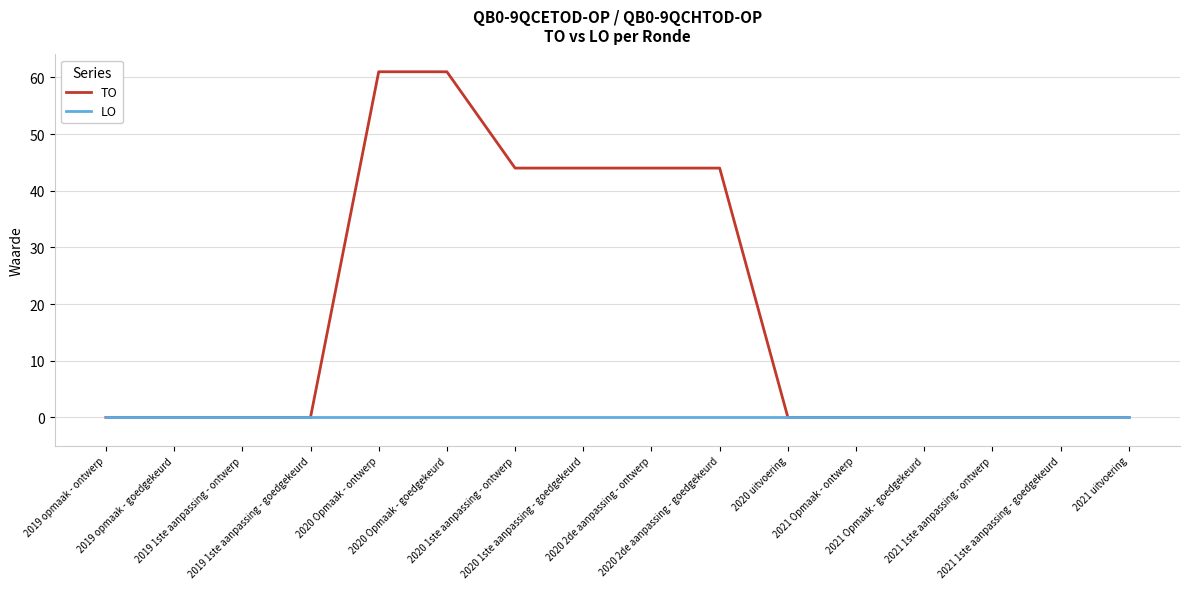

Reading left to right, list all the values displayed in this chart.

TO: 2019 opmaak - ontwerp=0	2019 opmaak - goedgekeurd=0	2019 1ste aanpassing - ontwerp=0	2019 1ste aanpassing - goedgekeurd=0	2020 Opmaak - ontwerp=61	2020 Opmaak - goedgekeurd=61	2020 1ste aanpassing - ontwerp=44	2020 1ste aanpassing - goedgekeurd=44	2020 2de aanpassing - ontwerp=44	2020 2de aanpassing - goedgekeurd=44	2020 uitvoering=0	2021 Opmaak - ontwerp=0	2021 Opmaak - goedgekeurd=0	2021 1ste aanpassing - ontwerp=0	2021 1ste aanpassing - goedgekeurd=0	2021 uitvoering=0
LO: 2019 opmaak - ontwerp=0	2019 opmaak - goedgekeurd=0	2019 1ste aanpassing - ontwerp=0	2019 1ste aanpassing - goedgekeurd=0	2020 Opmaak - ontwerp=0	2020 Opmaak - goedgekeurd=0	2020 1ste aanpassing - ontwerp=0	2020 1ste aanpassing - goedgekeurd=0	2020 2de aanpassing - ontwerp=0	2020 2de aanpassing - goedgekeurd=0	2020 uitvoering=0	2021 Opmaak - ontwerp=0	2021 Opmaak - goedgekeurd=0	2021 1ste aanpassing - ontwerp=0	2021 1ste aanpassing - goedgekeurd=0	2021 uitvoering=0